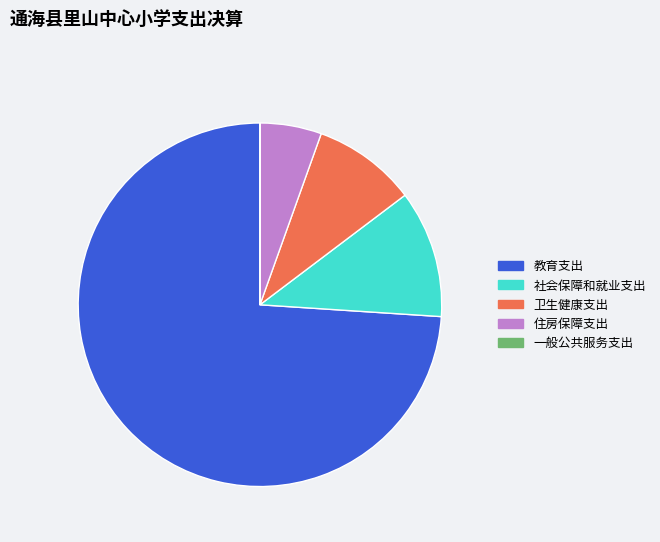

Between 住房保障支出 and 卫生健康支出, which is larger?

卫生健康支出